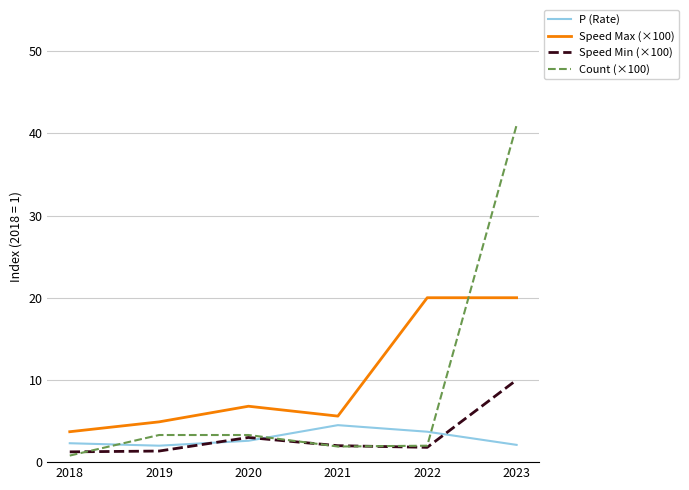

True or false: Speed Max (×100) and Speed Min (×100) cross at least once.

False